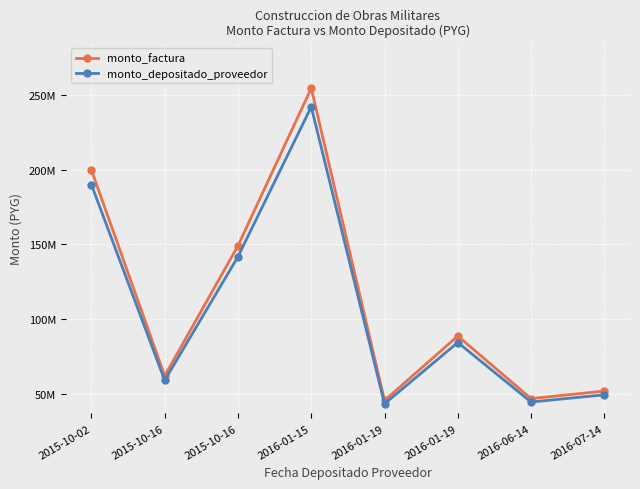

Reading left to right, what are all the values shown in this chart?

monto_factura: 199895000	61866000	149092000	254759000	45330000	88555000	46577700	51667300
monto_depositado_proveedor: 190096510	58833441	141783781	242271177	43108005	84214195	44294546	49134664